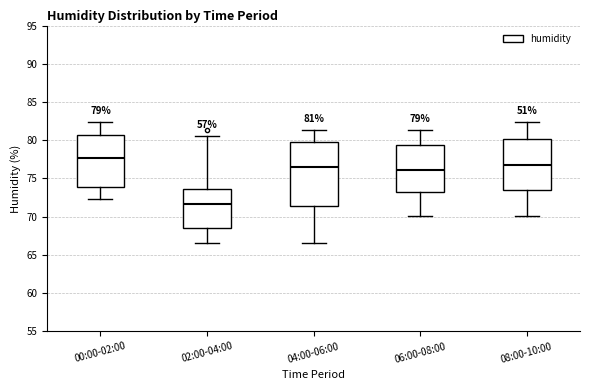

Which box has the lowest median line?

02:00-04:00